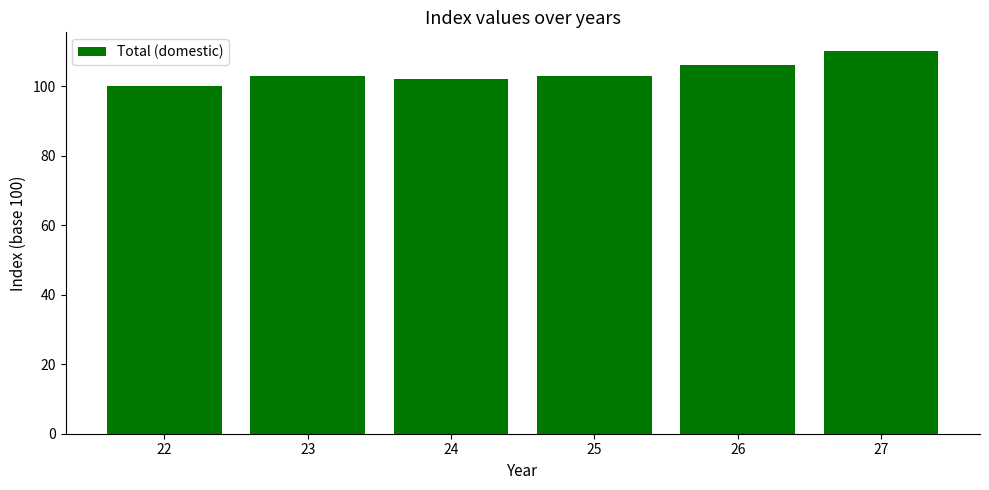

Which category has the highest value across all series?

27